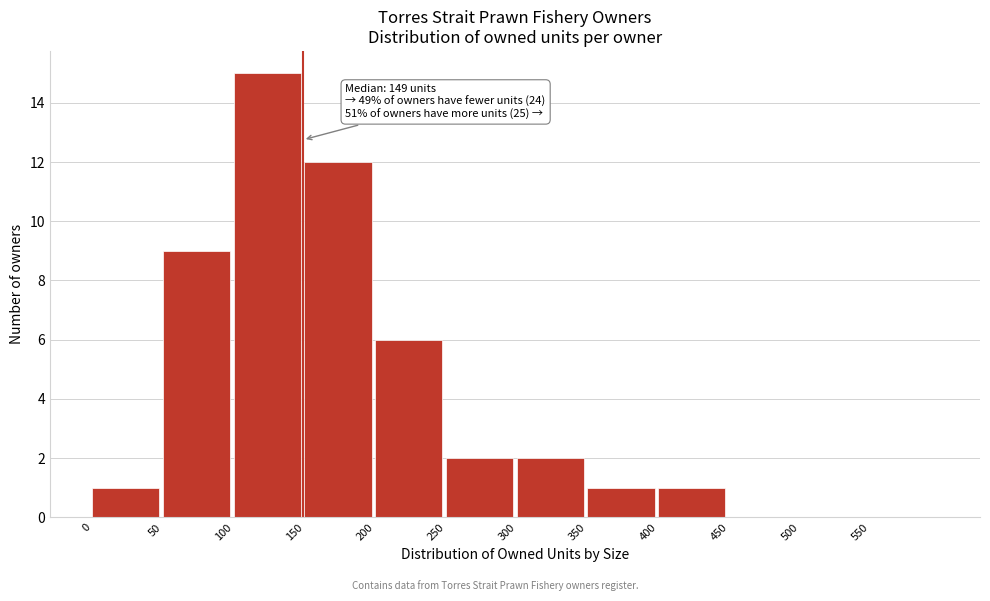

Over which range of the x-axis is the bar tallest?

100 to 150